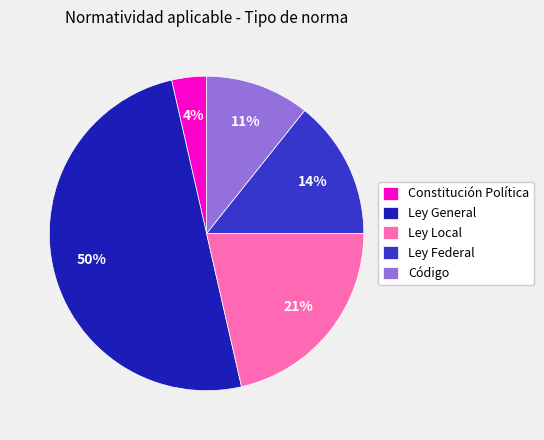

True or false: Constitución Política accounts for 10% of the total.

False